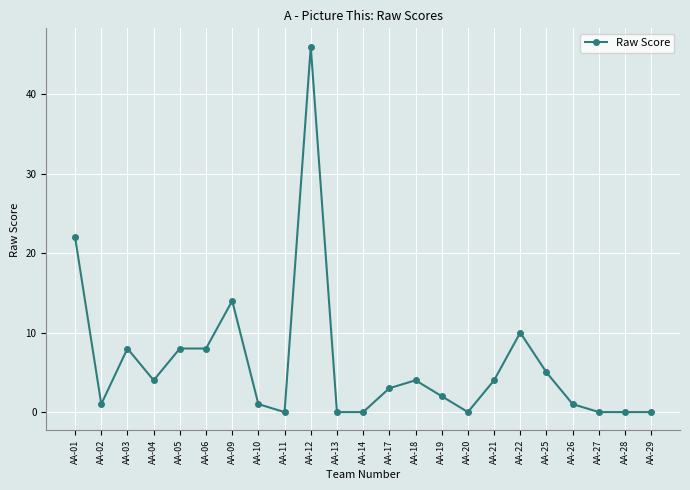

Is it true that the value at AA-22 is 10?

True